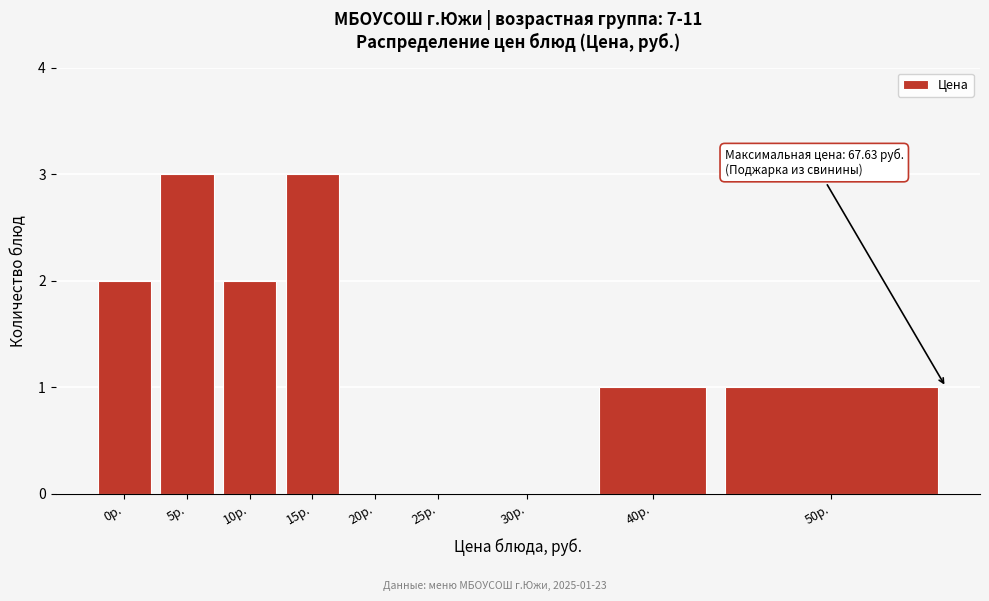

Reading right to left, list all the values displayed in this chart.

50р.=1	40р.=1	30р.=0	25р.=0	20р.=0	15р.=3	10р.=2	5р.=3	0р.=2